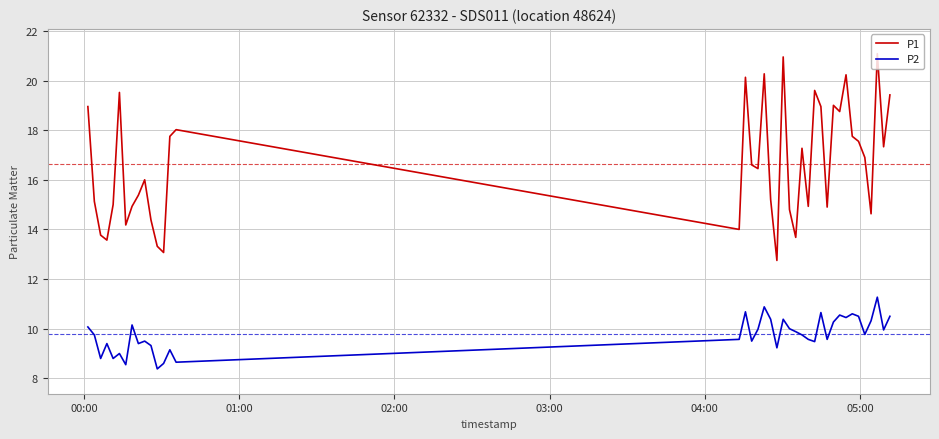

List the series in order of their peak value, highest first.

P1, P2